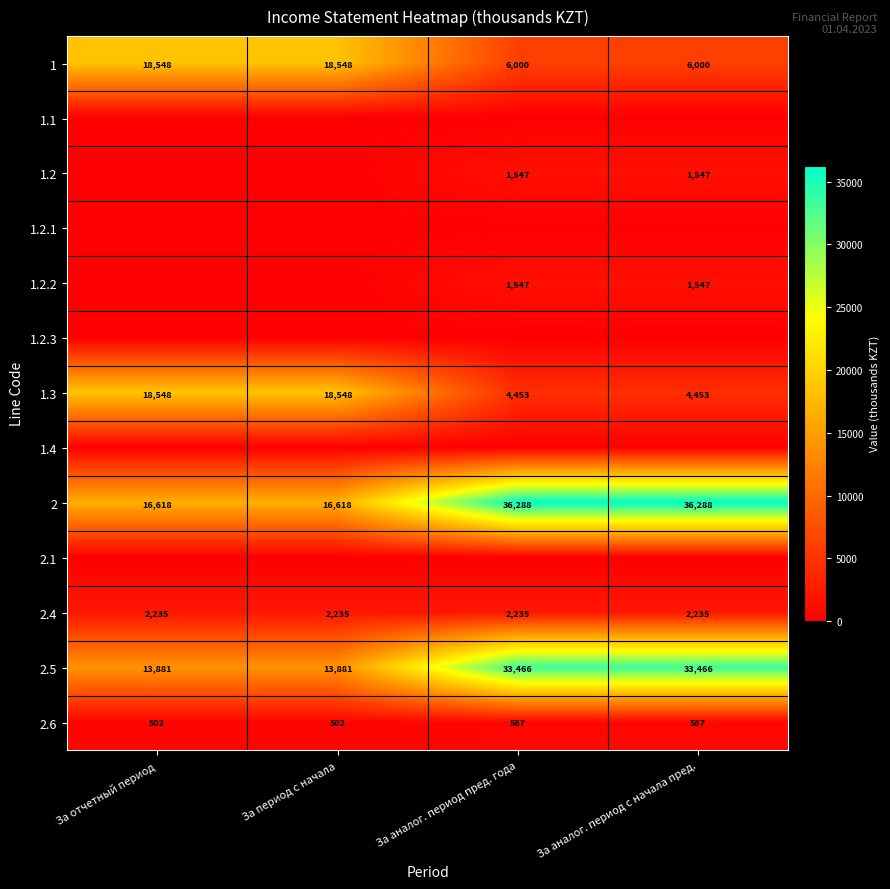

The value of 2.6 at За отчетный период is 812. True or false?

False